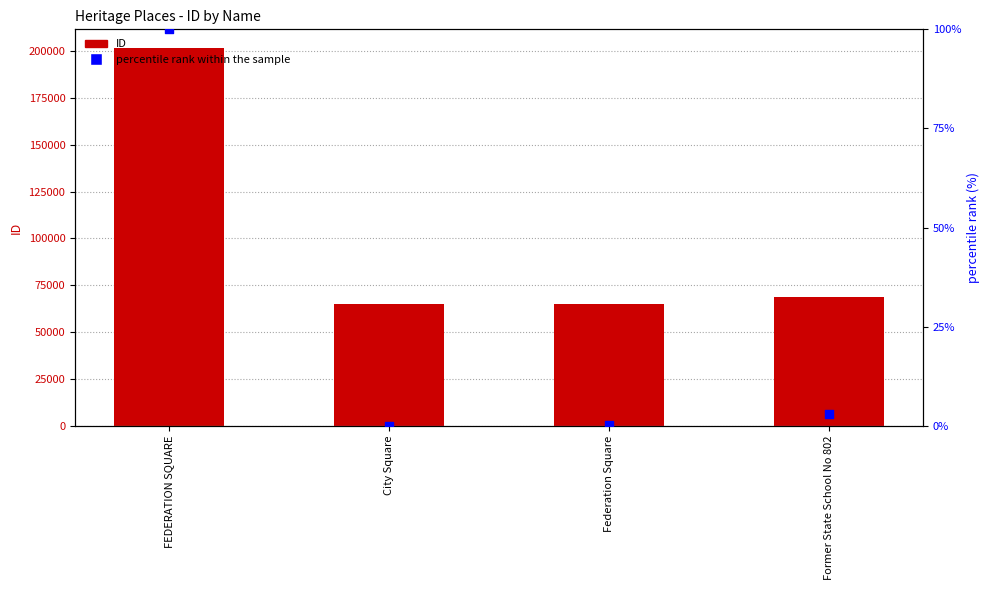

What is the total value across all series at FEDERATION SQUARE?

201619.0